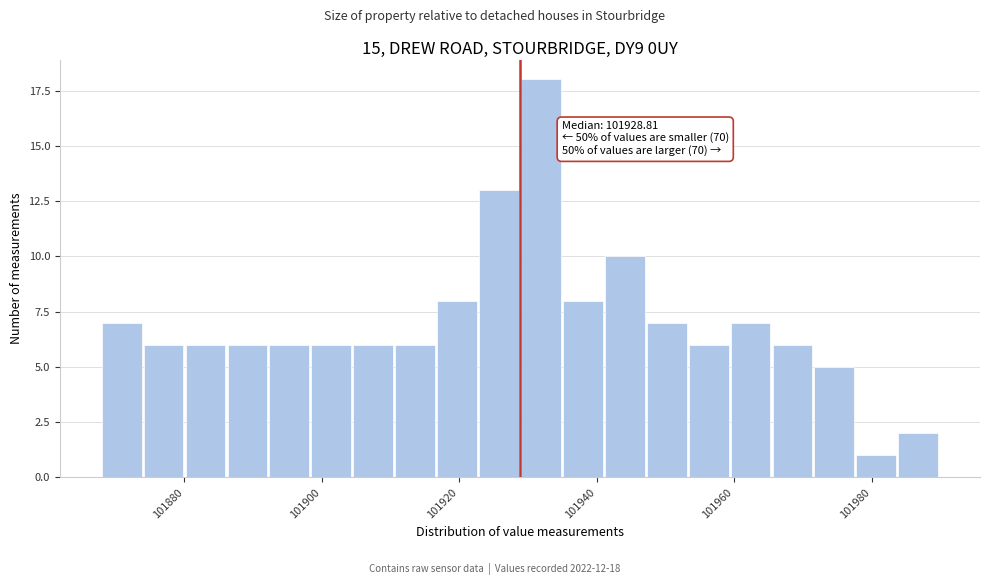

Around what value on the x-axis is the tallest bar? Give the approximate position of its centre, as read against the axis.

101932